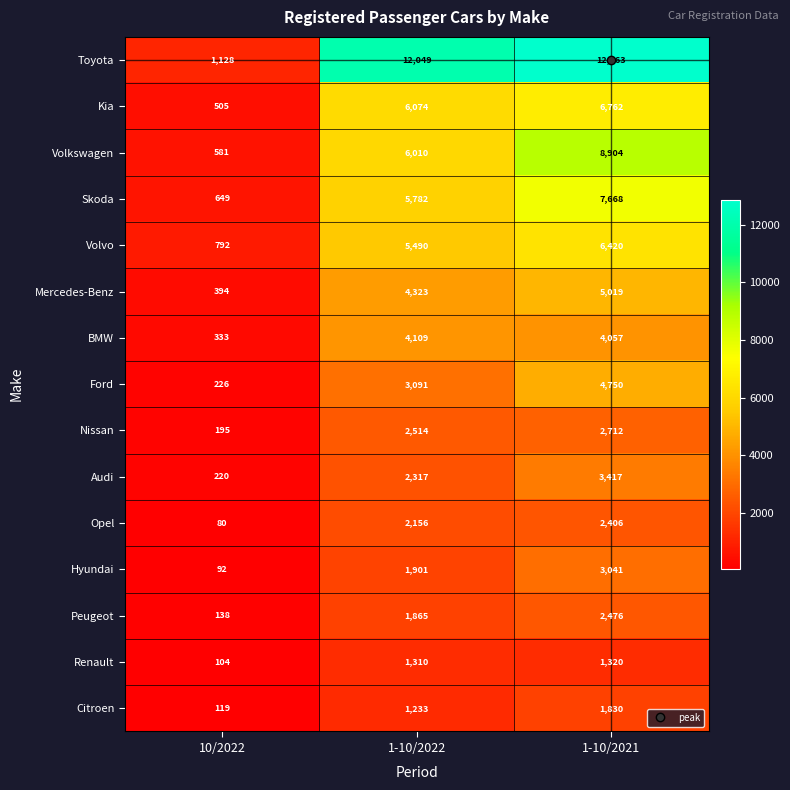

True or false: Renault has a value of 753 at 1-10/2022.

False